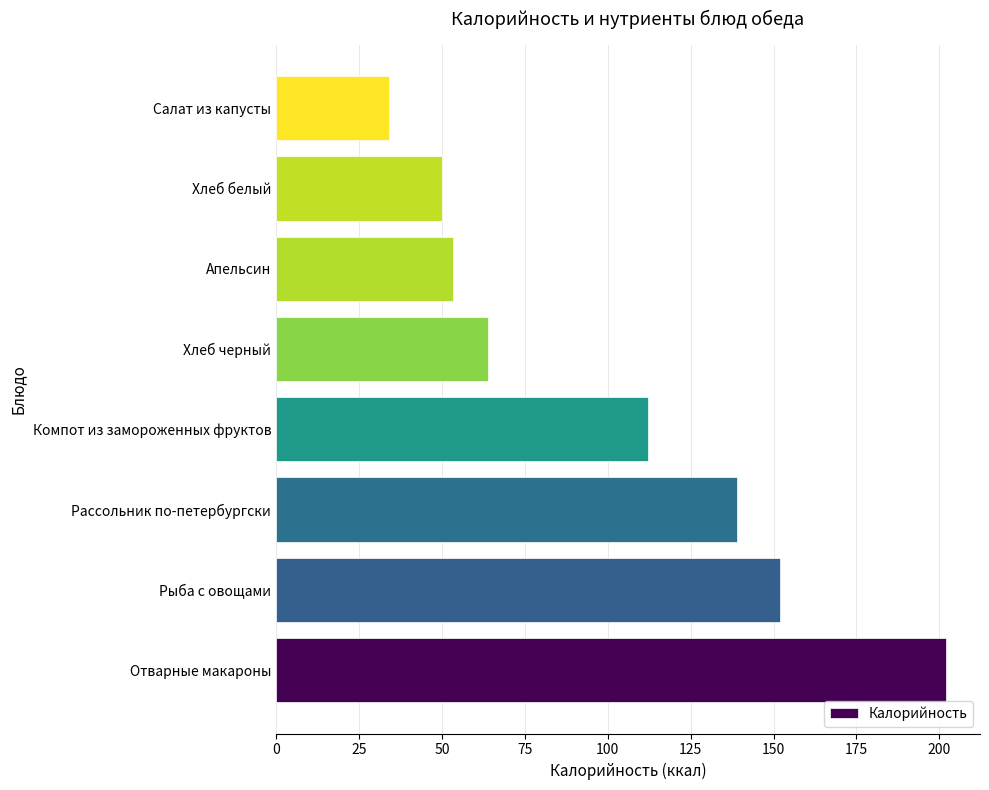

Reading top to bottom, what are all the values shown in this chart?

34.0	50.0	53.3	64.0	112.0	139.0	152.0	202.1